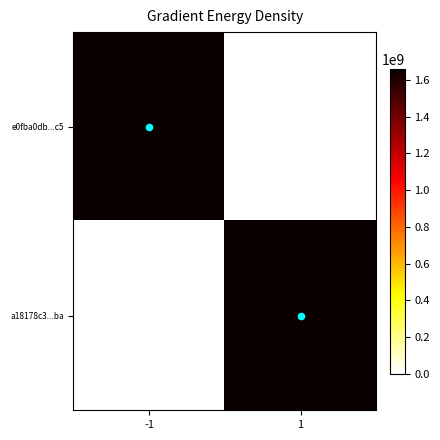

At which category is the sum across all series the highest?

-1